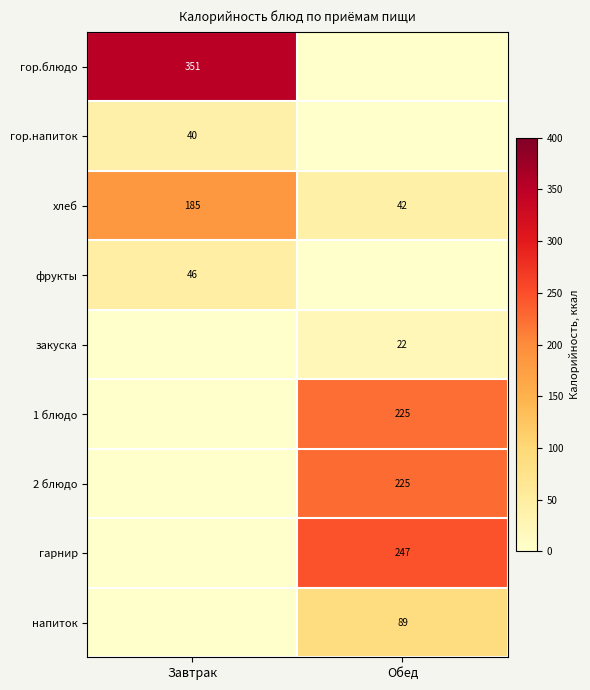

The хлеб series shows 16 at Обед. True or false?

False